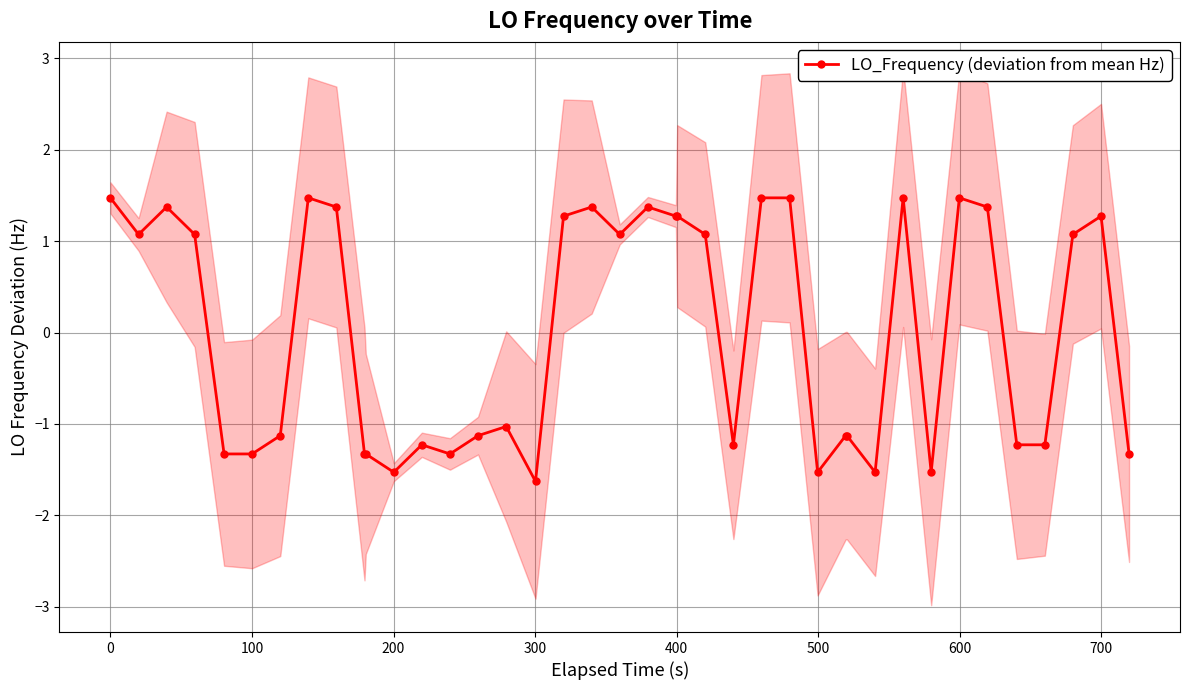

True or false: LO_Frequency (deviation from mean Hz) has more than 2 points higher than both neighbors.

True